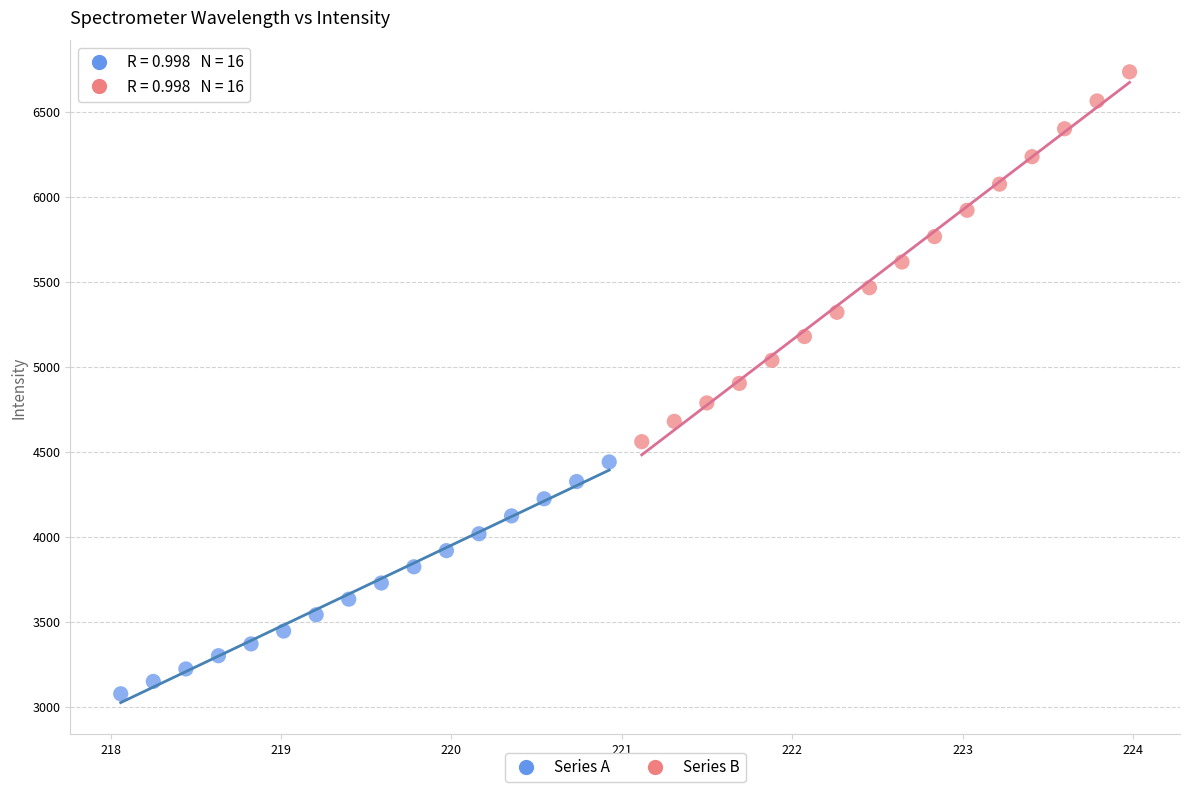

Which series contains the highest Y value?

Series B